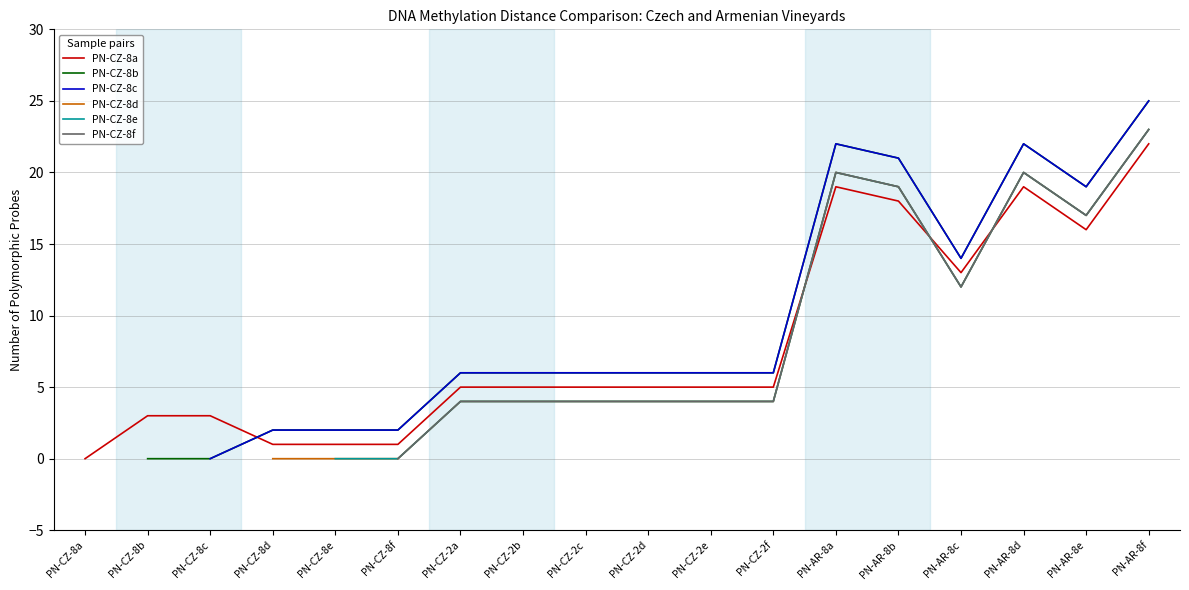

Is it true that PN-CZ-8a equals 19 at PN-AR-8a?

True